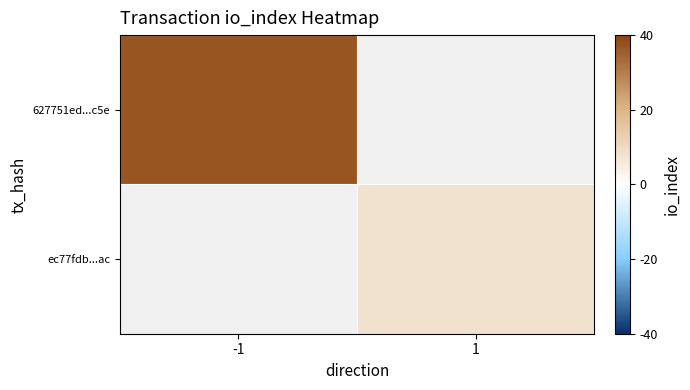

Which label corresponds to the largest value in the chart?

-1